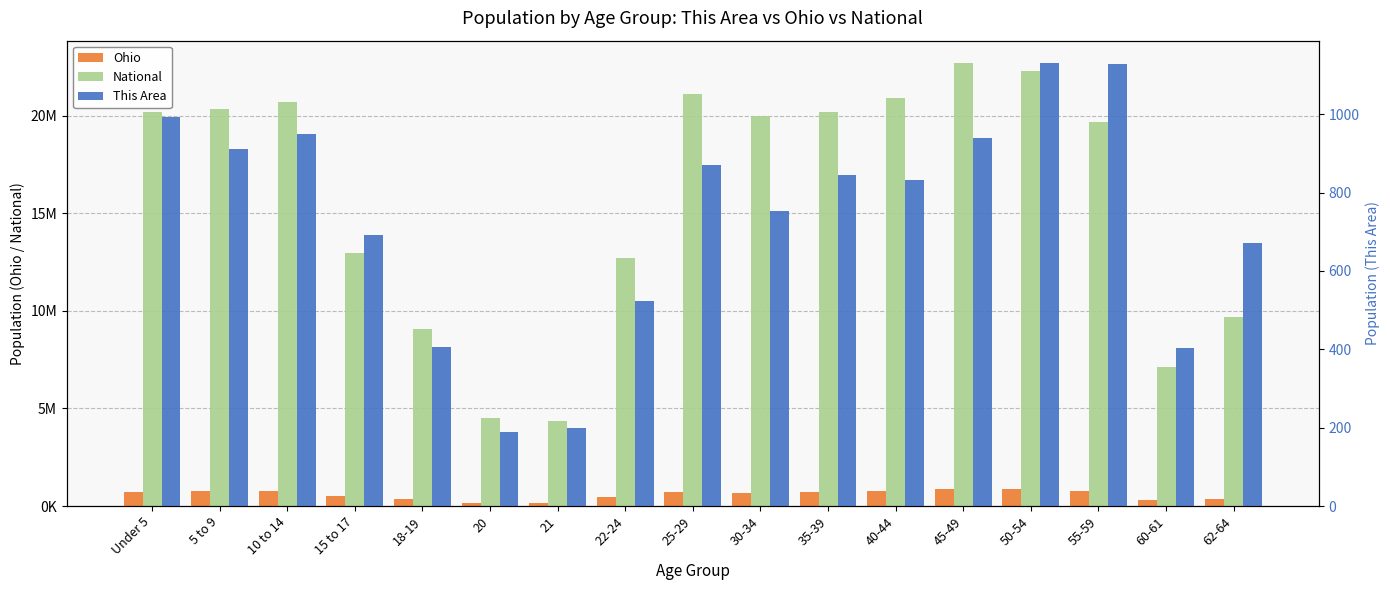

Between 30-34 and 55-59, which series saw the biggest shift?

National